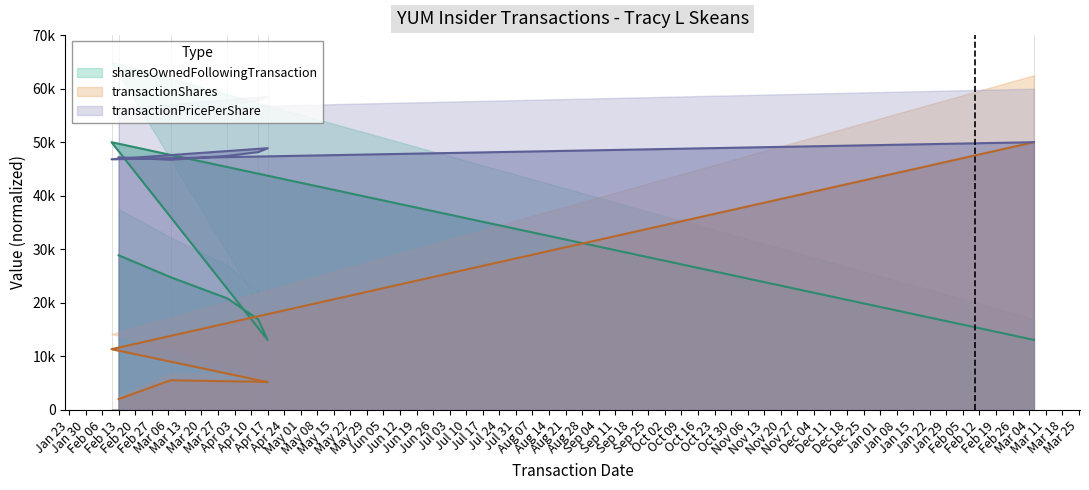

What is the sum of all transactionShares values?

84786.4